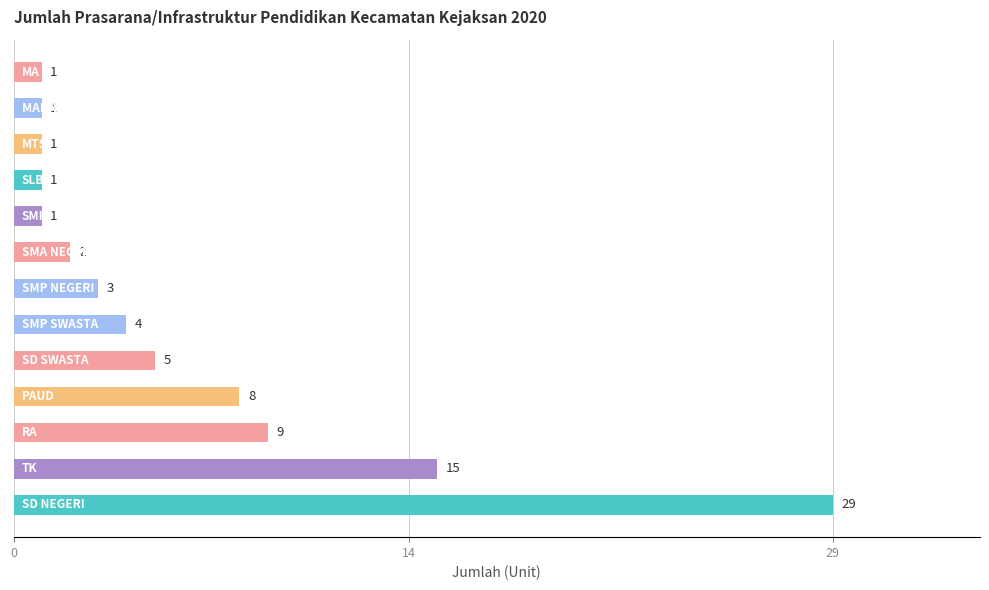

What is the average value?

6